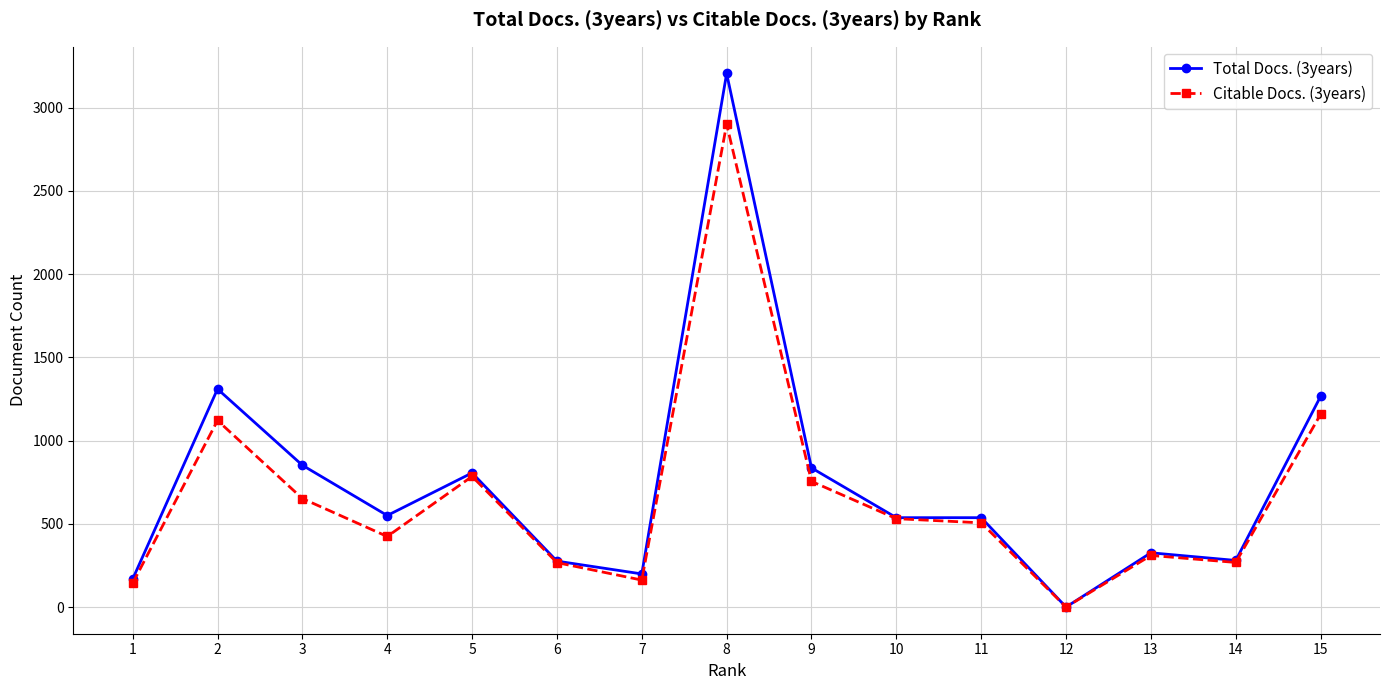

The Total Docs. (3years) series shows 806 at 5. True or false?

True